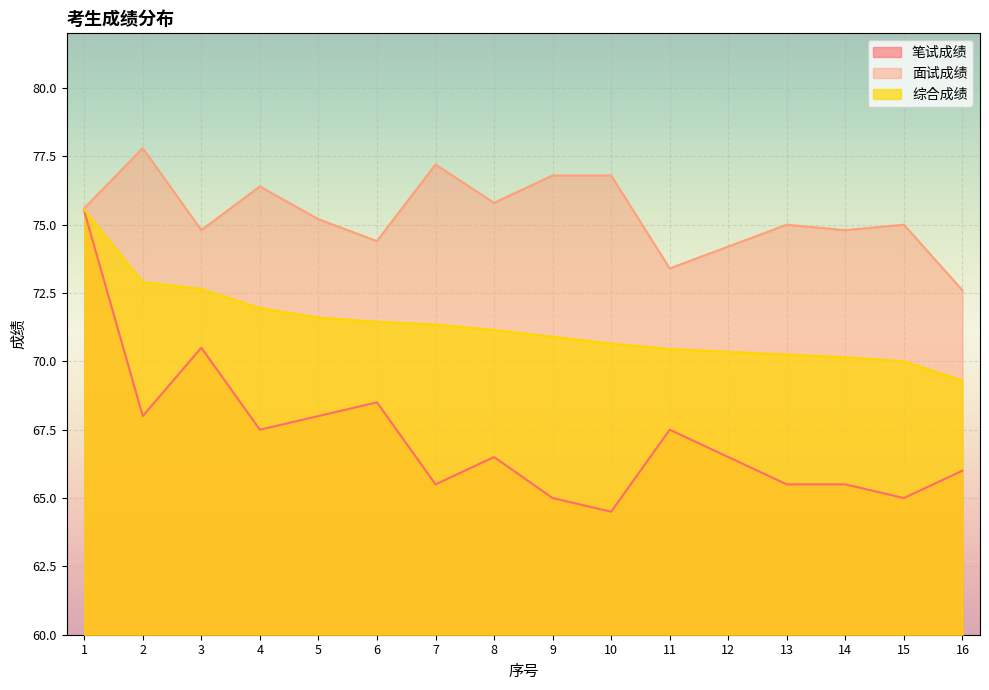

Which series has the largest total across all categories?

面试成绩